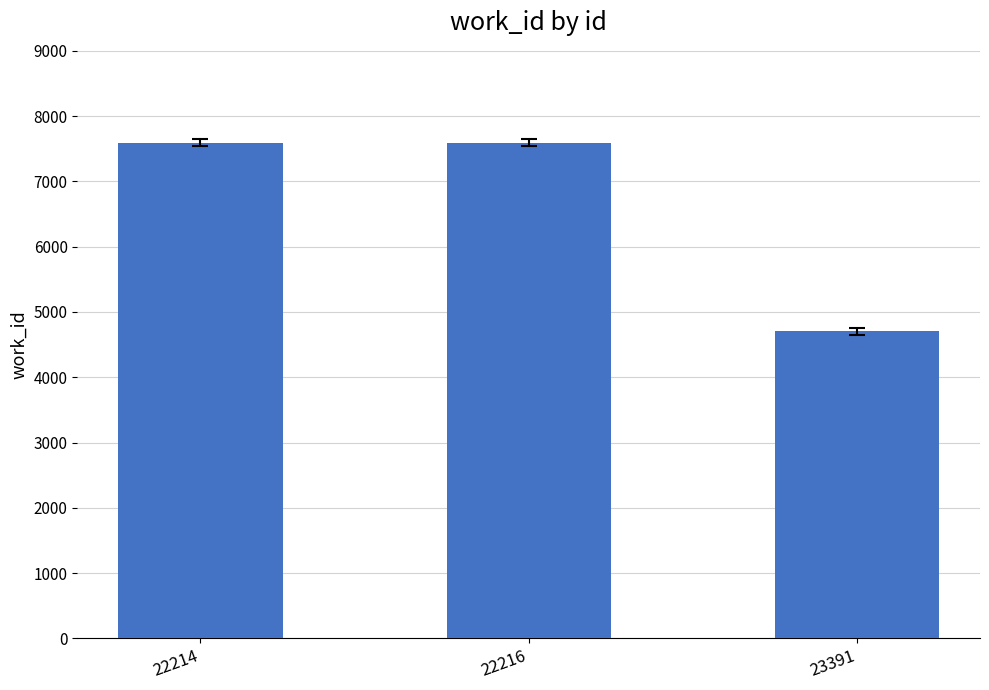

Reading left to right, what are all the values shown in this chart?

7593	7593	4702